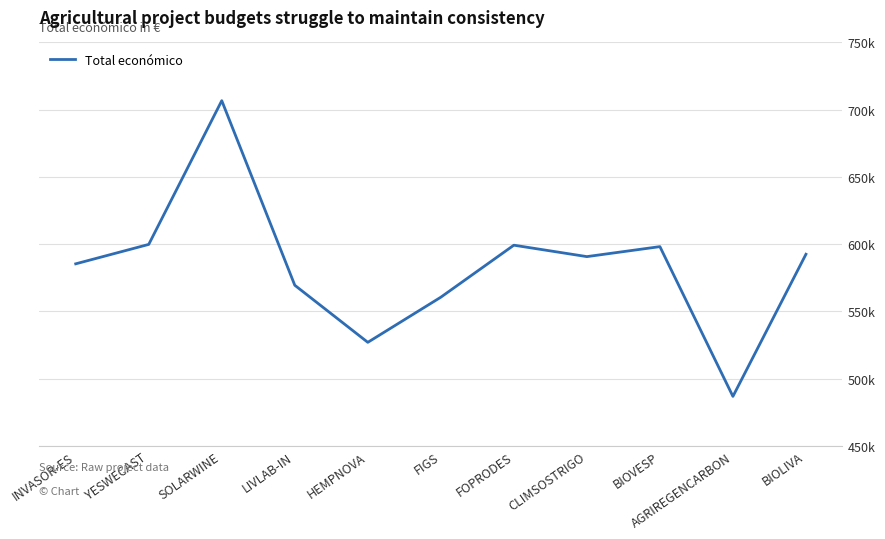

Reading left to right, list all the values displayed in this chart.

INVASOR-ES=585346	YESWECAST=599792	SOLARWINE=706697	LIVLAB-IN=569416	HEMPNOVA=526962	FIGS=560529	FOPRODES=599211	CLIMSOSTRIGO=590712	BIOVESP=598139	AGRIREGENCARBON=486756	BIOLIVA=592475